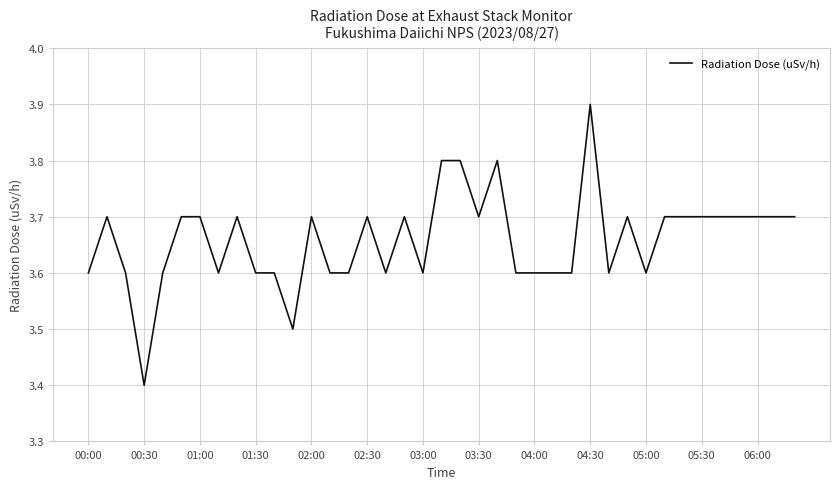

What is the minimum value shown in the chart?

3.4